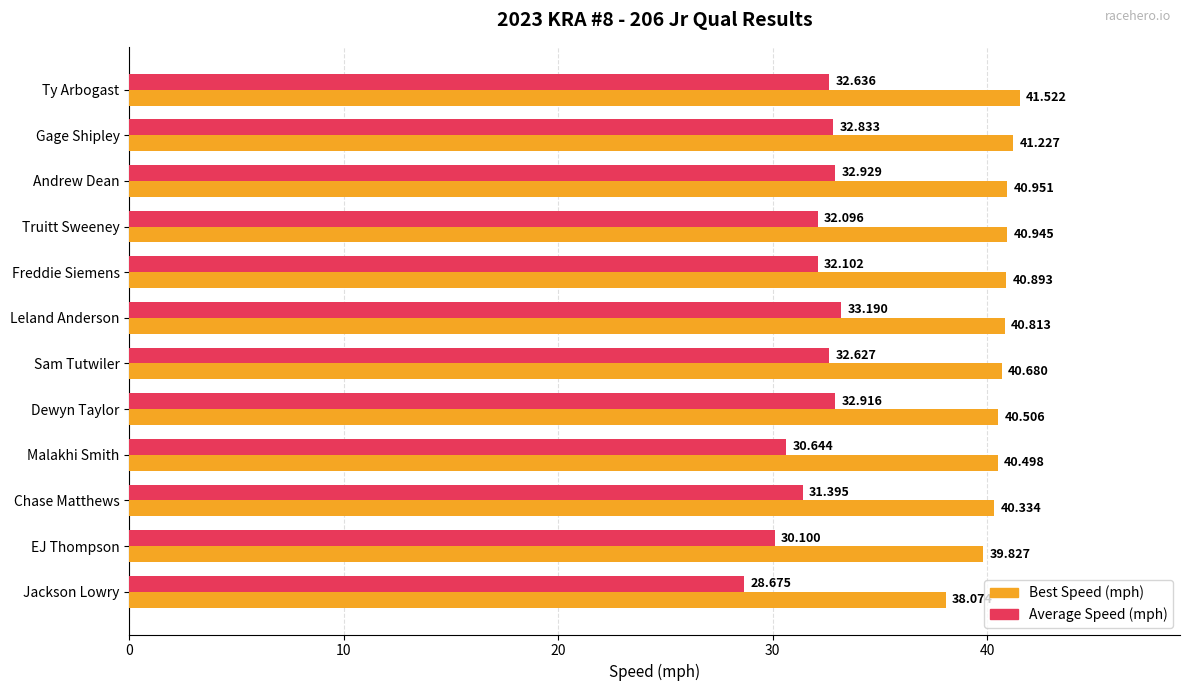

How many categories are shown in the chart?

12